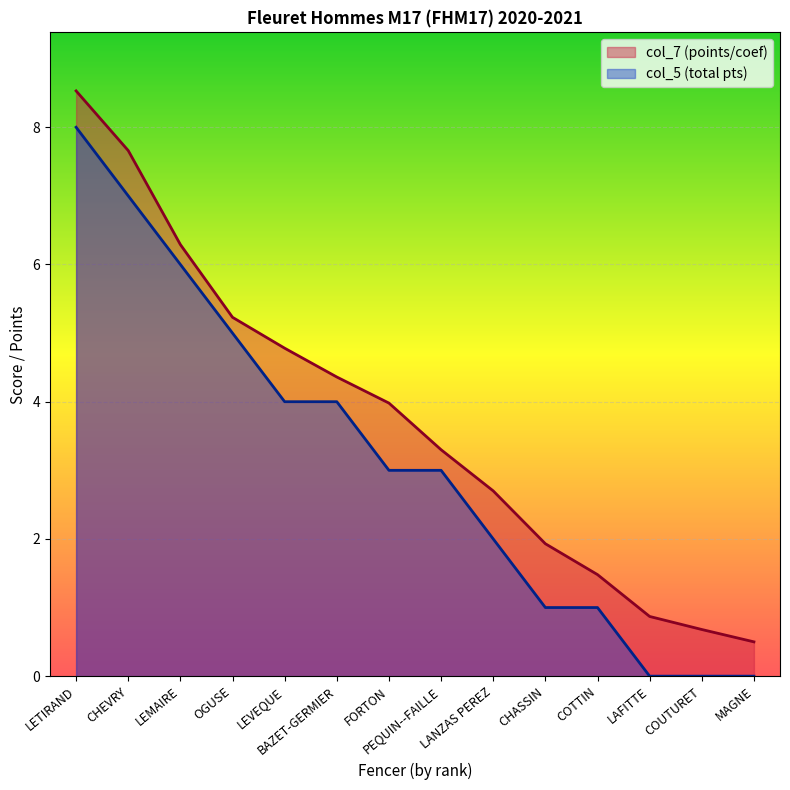

At LEVEQUE, list the series in order from largest to smallest.

col_7 (points/coef), col_5 (total pts)